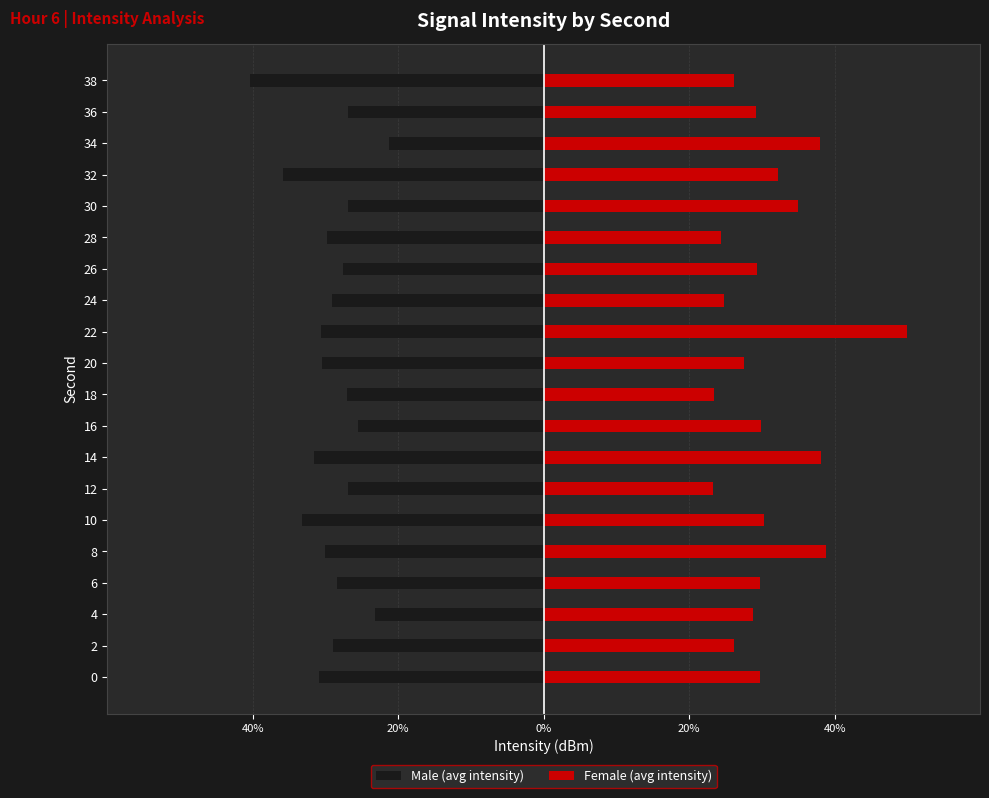

How many distinct data groups are displayed?

2